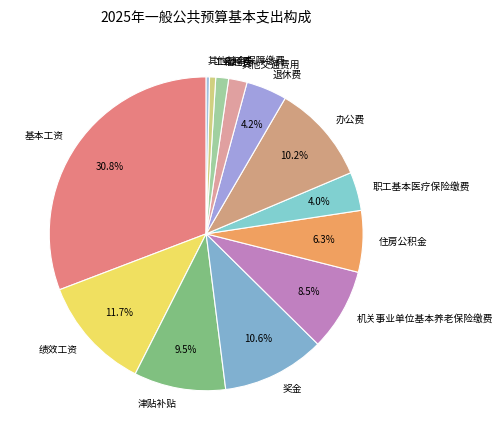

What portion of the pie excludes 机关事业单位基本养老保险缴费?

91.5%